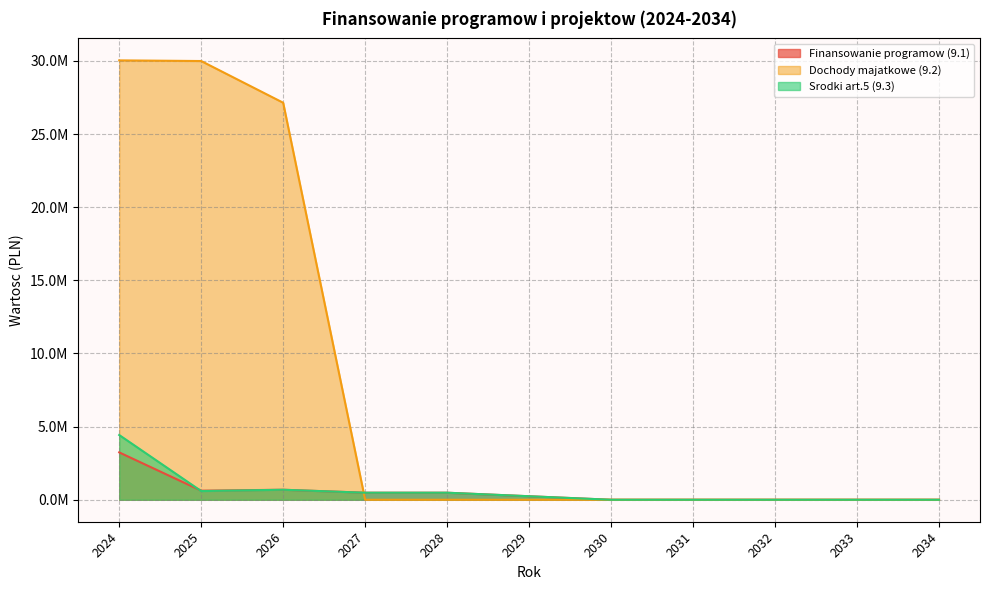

Reading left to right, extract all data points from this chart.

Finansowanie programow (9.1): 3237980.1	621304.0	684684.0	481536.0	481536.0	240768.0	0.0	0.0	0.0	0.0	0.0
Dochody majatkowe (9.2): 30032917.3	29988425.2	27137752.1	0.0	0.0	0.0	0.0	0.0	0.0	0.0	0.0
Srodki art.5 (9.3): 4425547.7	594735.0	684684.0	481536.0	481536.0	240768.0	0.0	0.0	0.0	0.0	0.0